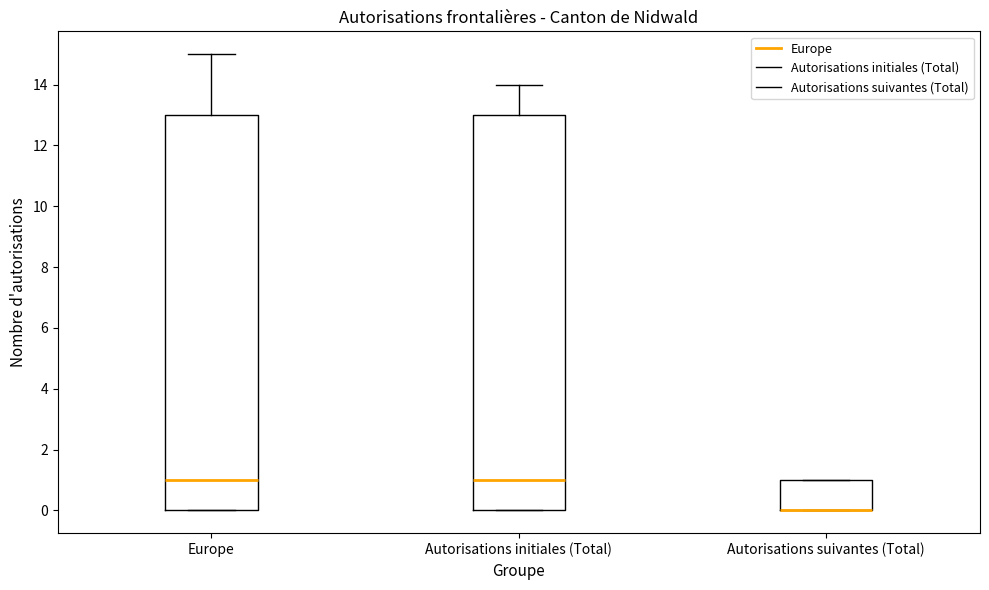

Where does the upper whisker of the box for Autorisations initiales (Total) end on the y-axis? The values are not printed on the chart, so give them approximately, as read against the axis.

14